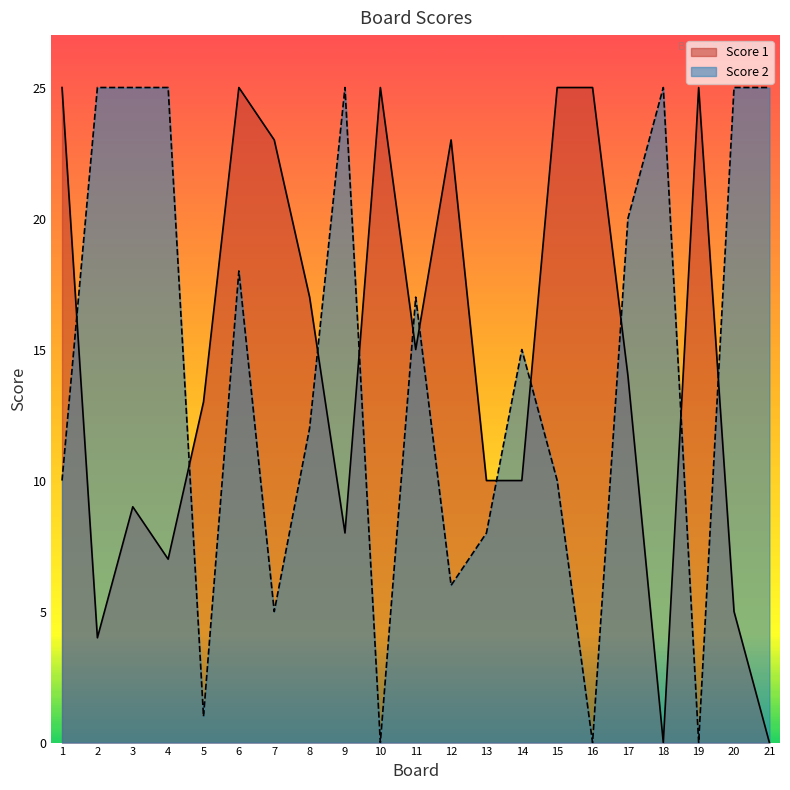

How many lines are shown in the chart?

2